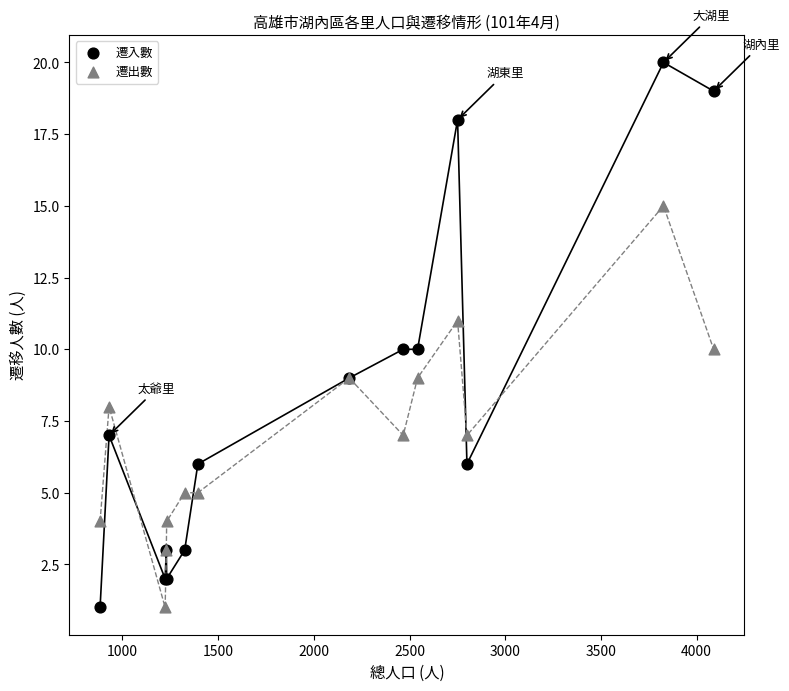

Which series reaches the maximum Y coordinate?

遷入數